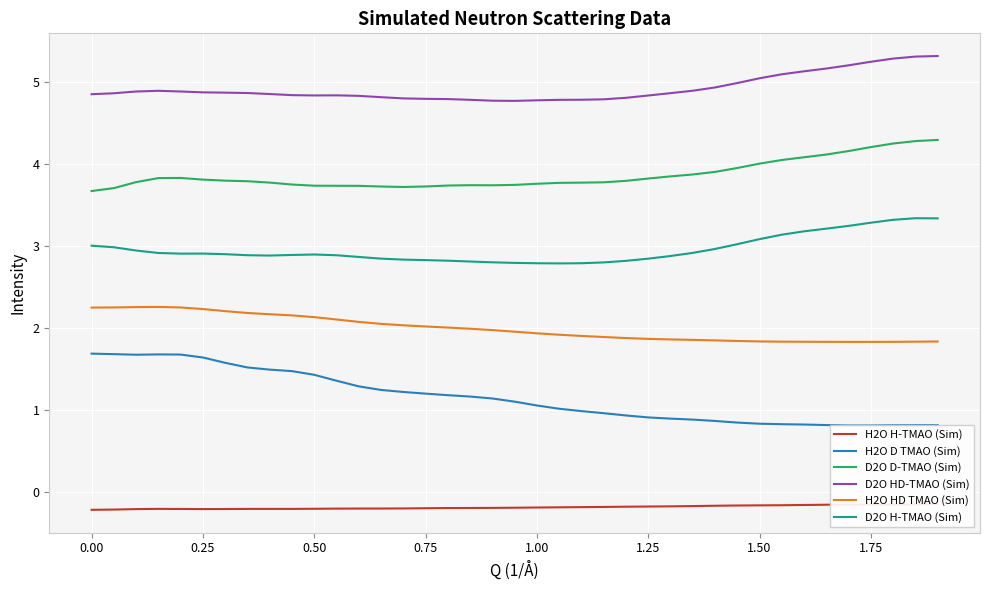

True or false: H2O HD TMAO (Sim) and D2O HD-TMAO (Sim) intersect in this chart.

False